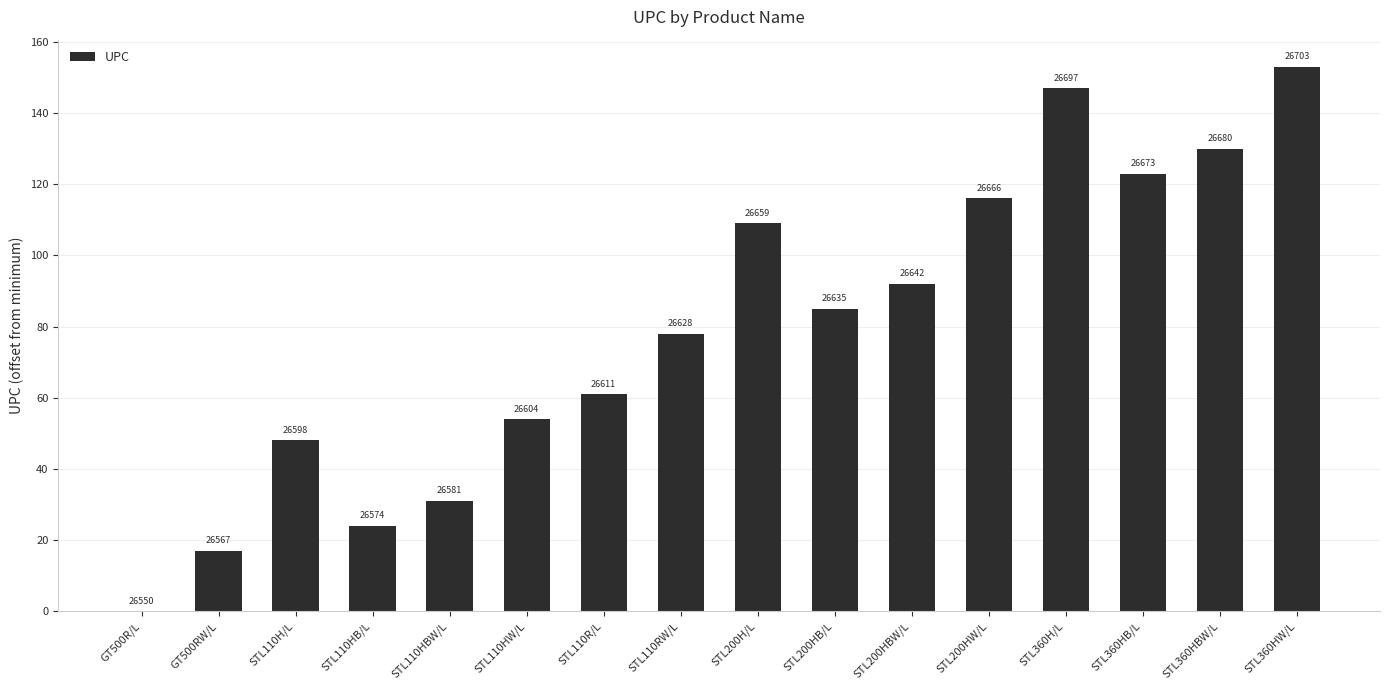

What is the value of the 11th bar from the left?

92